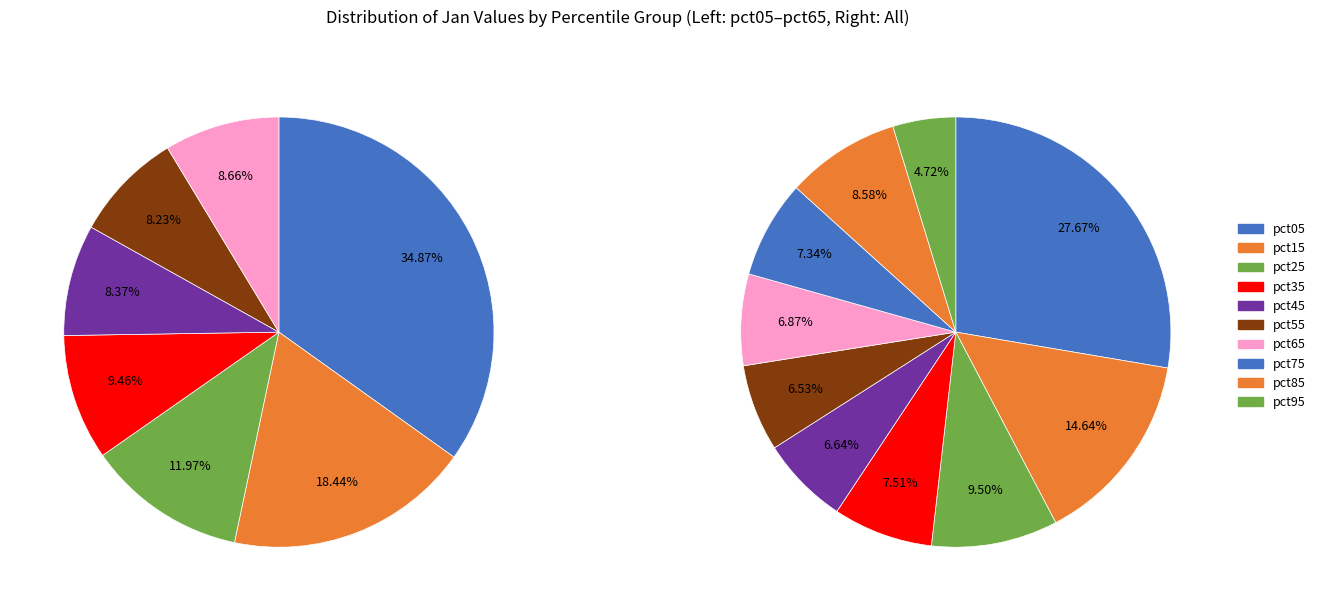

What percentage is NOT represented by pct05?

72.3%